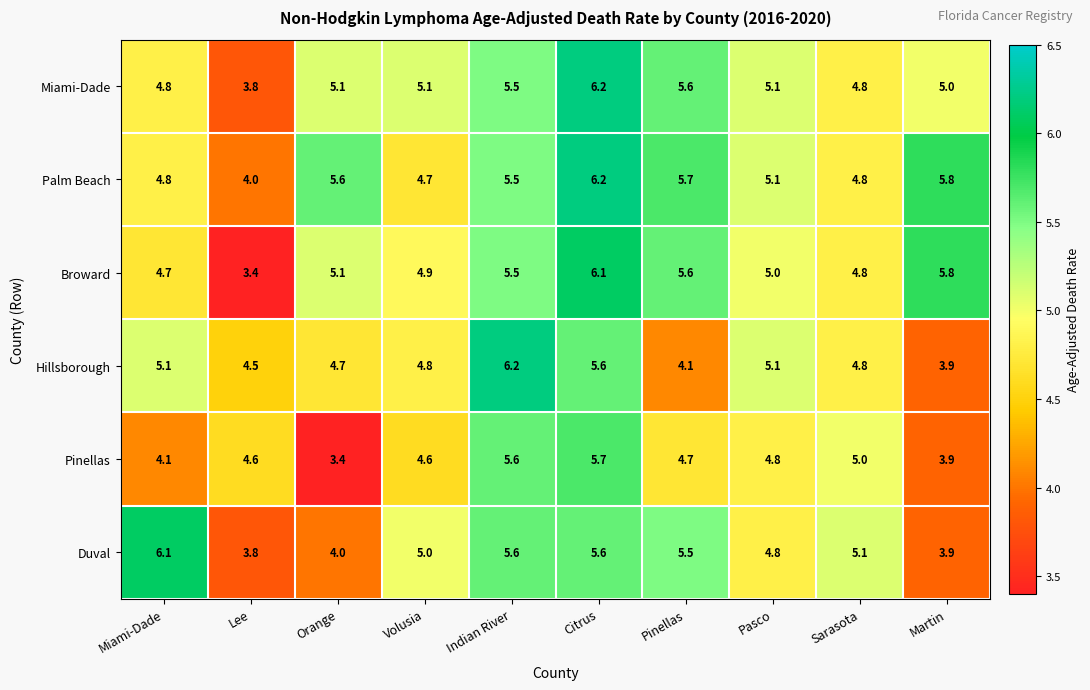

What is the approximate value of Palm Beach at Indian River?

5.5